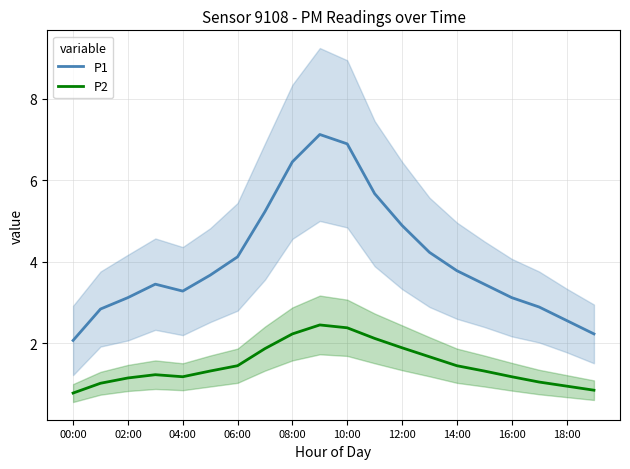

True or false: P2 has a value of 1.4 at 06:00.

True